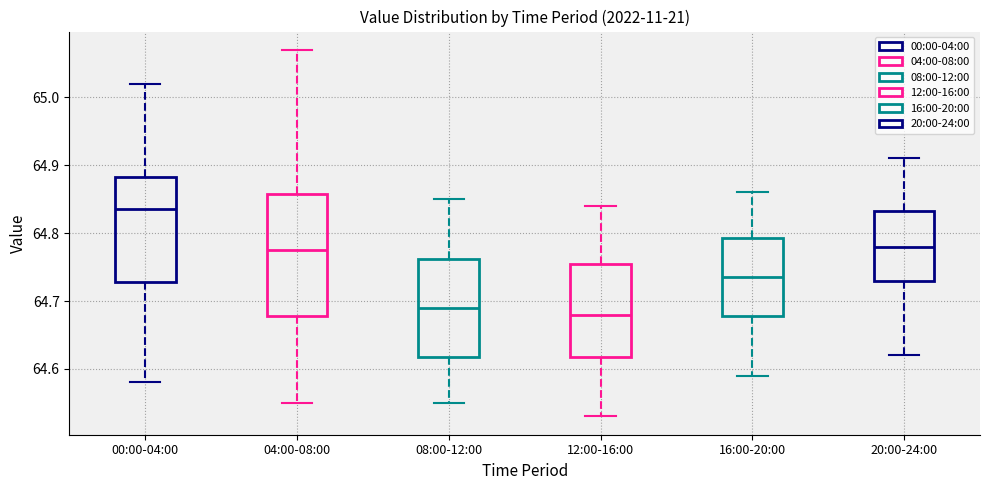

Reading left to right, transcribe this box plot: for each box, give where its median line is, the range the box spans, and where its two whiskers end, as read against the y-axis. The values are not printed on the chart, so give them approximately, as read against the axis.

00:00-04:00: median 64.84, box 64.73 to 64.88, whiskers 64.58 to 65.02
04:00-08:00: median 64.78, box 64.68 to 64.86, whiskers 64.55 to 65.07
08:00-12:00: median 64.69, box 64.62 to 64.76, whiskers 64.55 to 64.85
12:00-16:00: median 64.68, box 64.62 to 64.76, whiskers 64.53 to 64.84
16:00-20:00: median 64.74, box 64.68 to 64.79, whiskers 64.59 to 64.86
20:00-24:00: median 64.78, box 64.73 to 64.83, whiskers 64.62 to 64.91